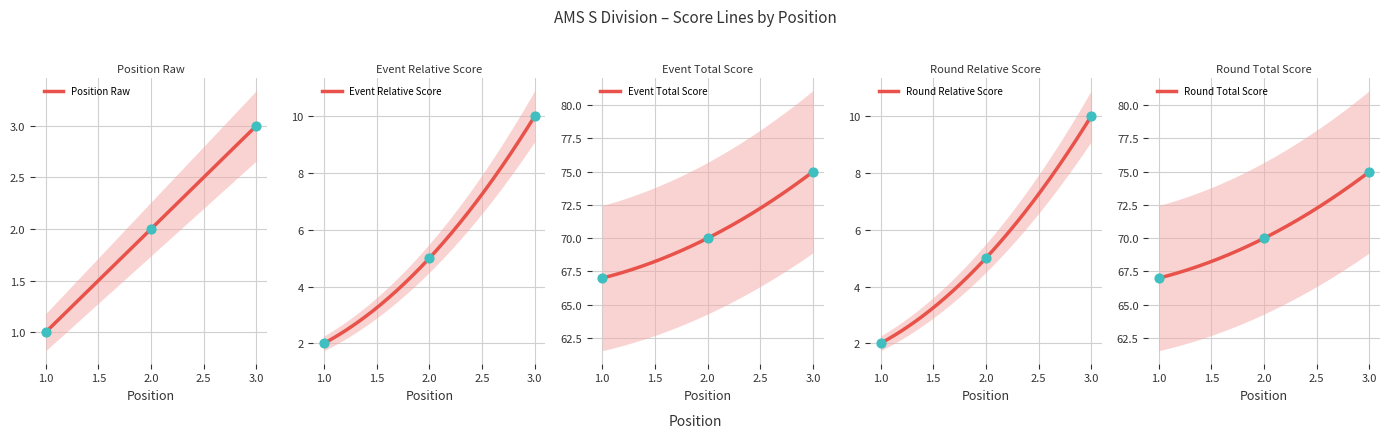

Which series reaches the minimum Y coordinate?

position_raw